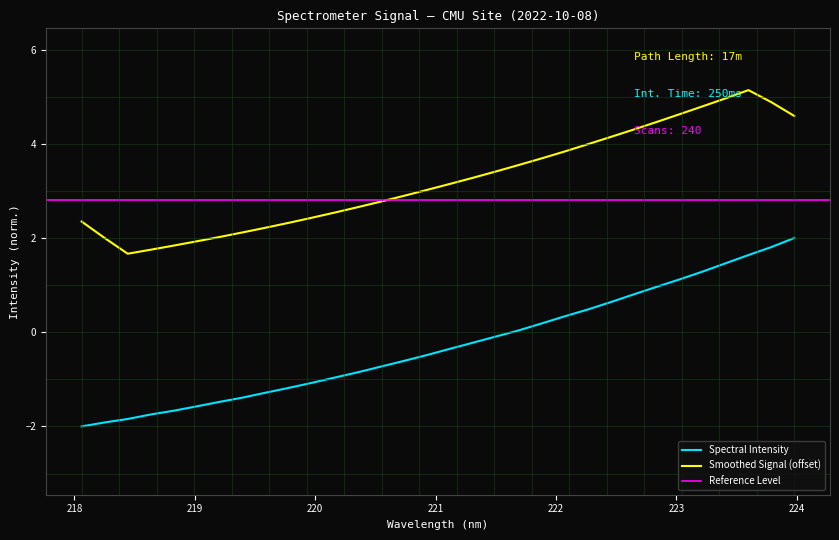

What is the change in value from 220.3533 to 222.4538?

+1.5